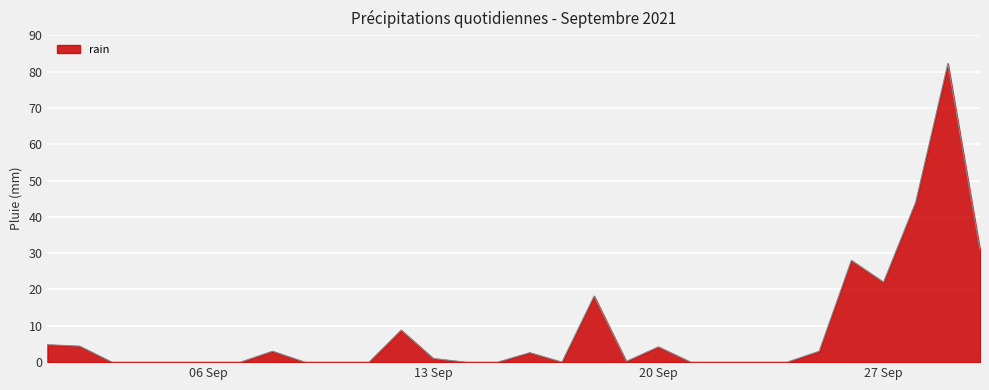

How many lines are shown in the chart?

1